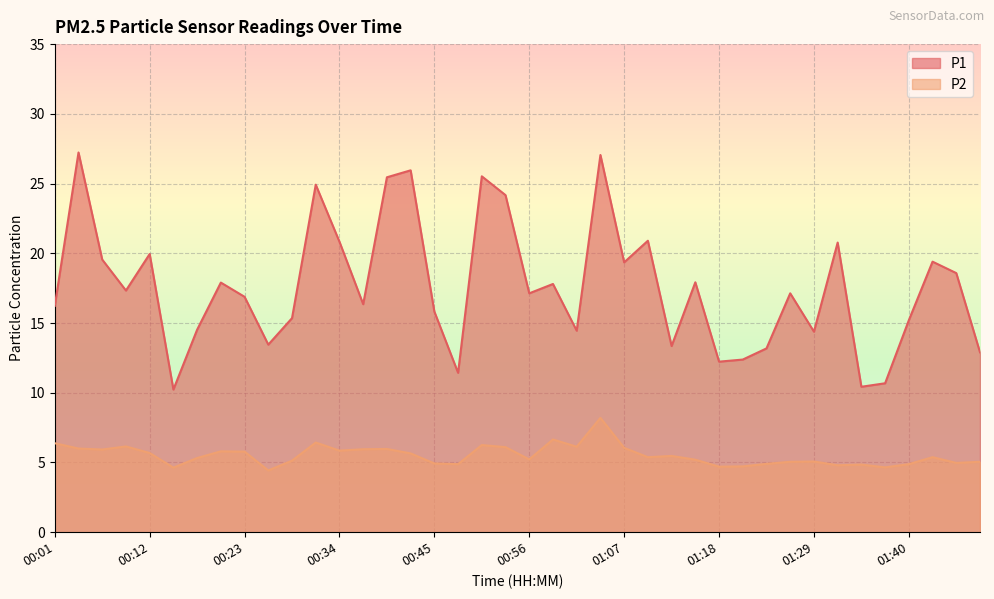

Does the chart display data point markers on the line(s)?

No